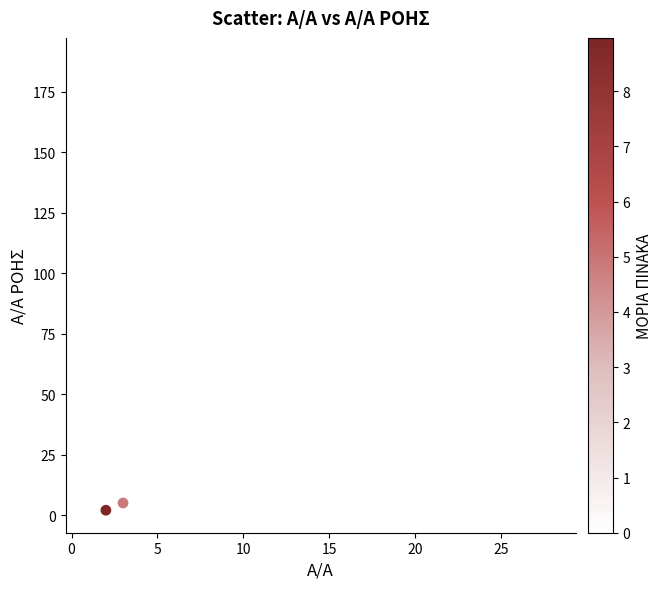

What is the range of Y values (max minus min)?

186